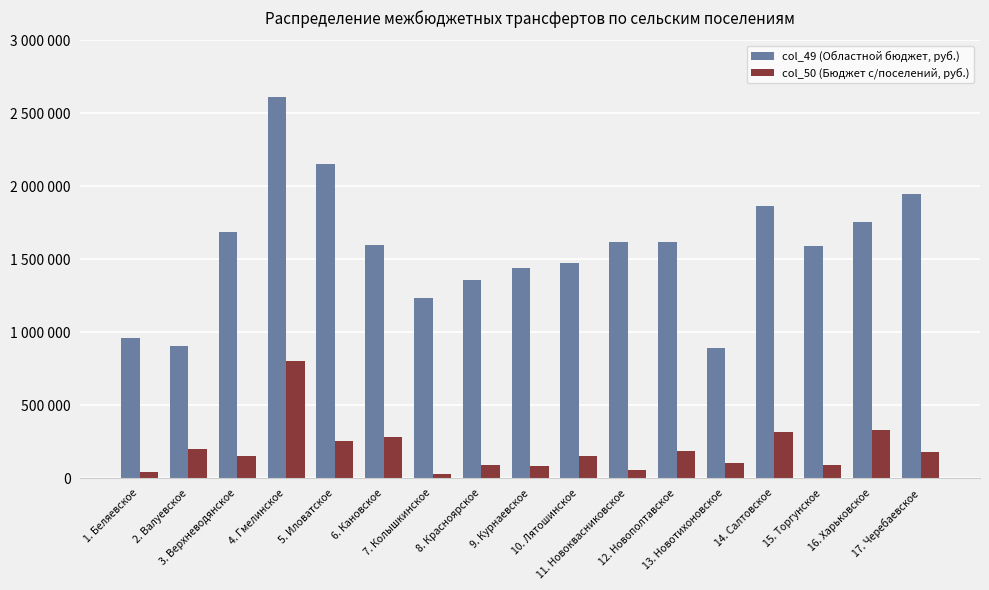

Is the value of col_50 (Бюджет с/поселений, руб.) at 14. Салтовское greater than the value of col_49 (Областной бюджет, руб.) at 17. Черебаевское?

No